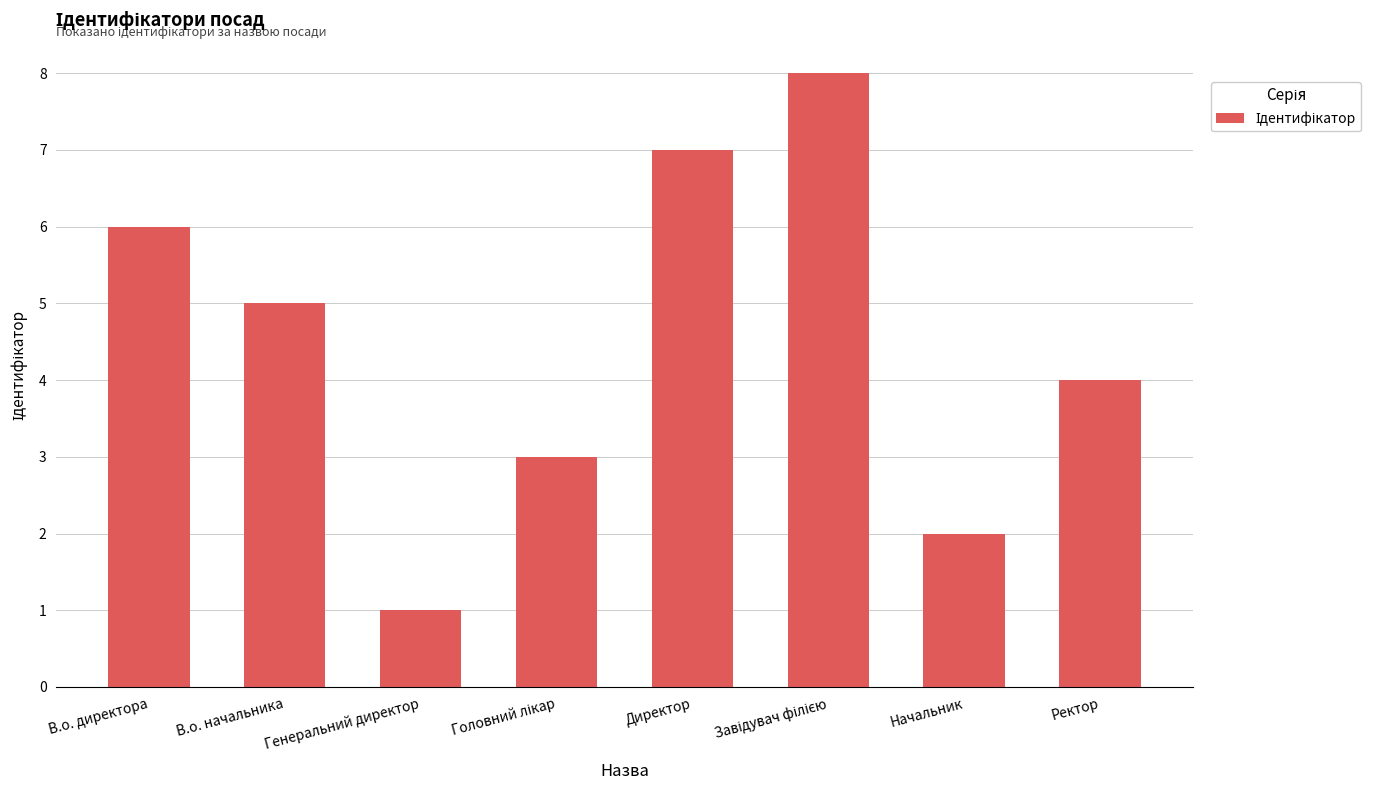

What is the sum of all values?

36